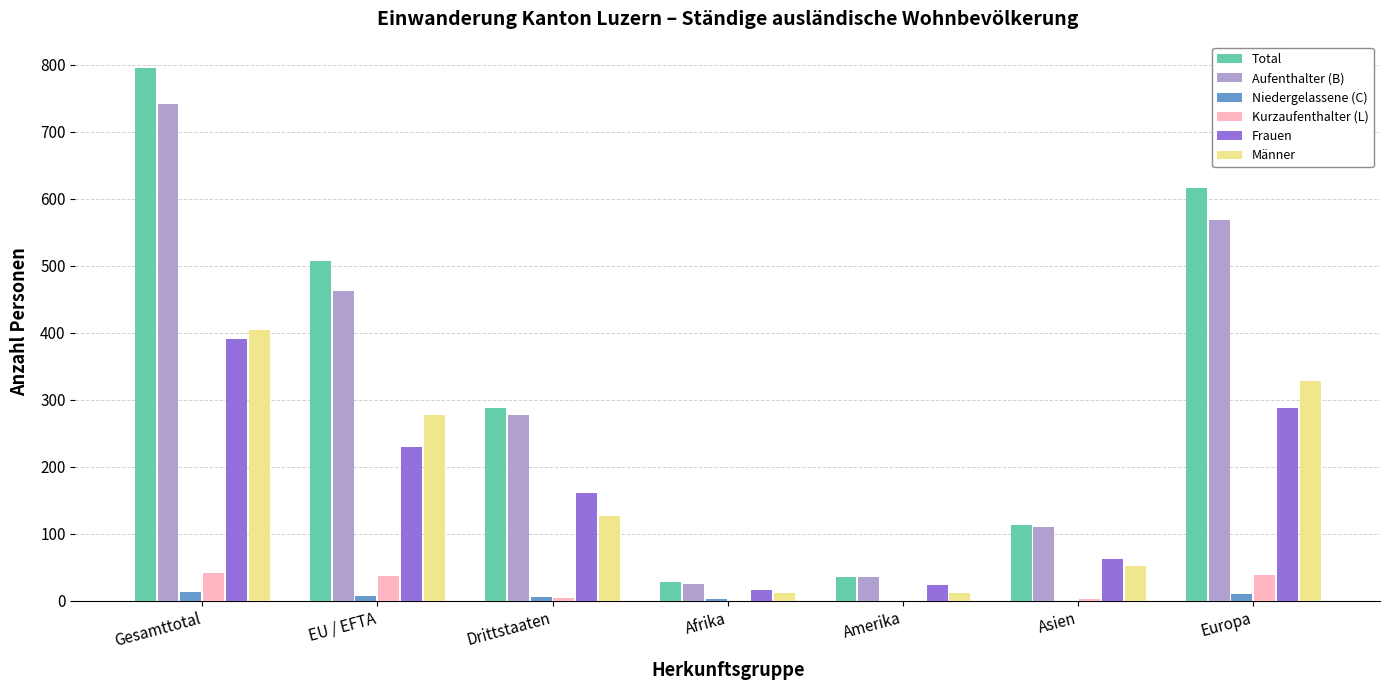

Between EU / EFTA and Europa, which series saw the biggest shift?

Total